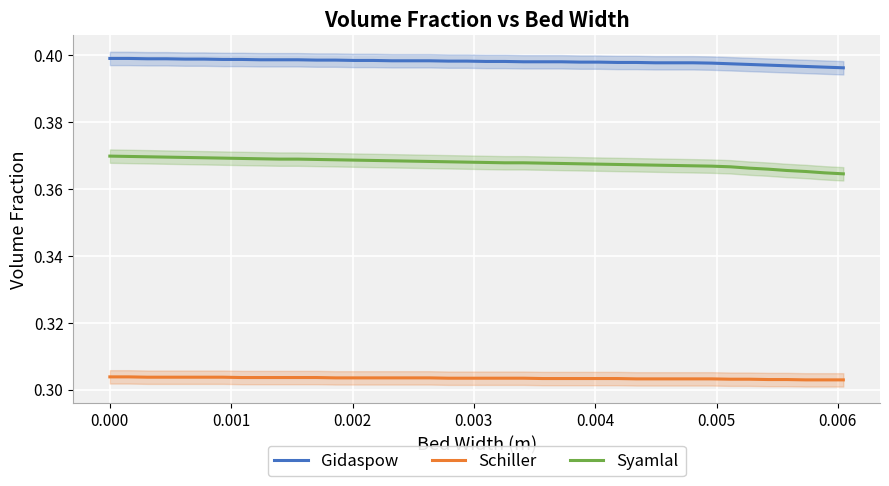

How many series are shown in this chart?

3